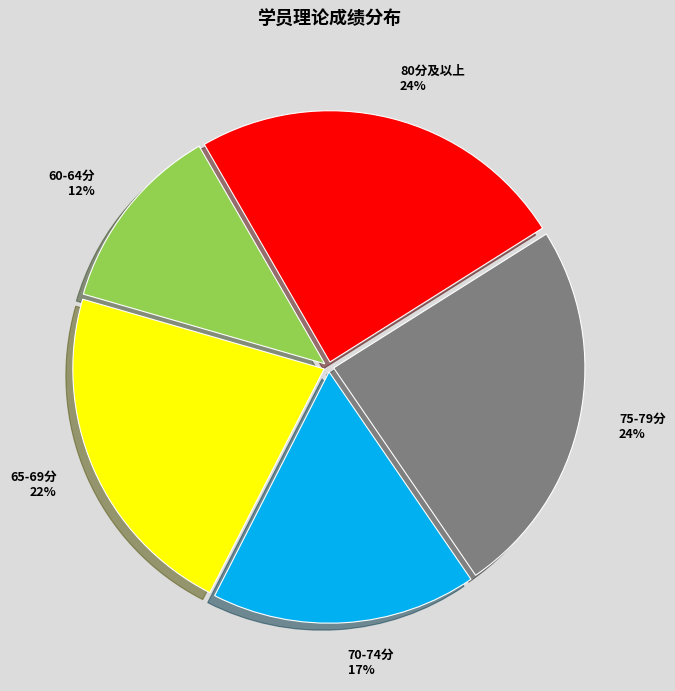

Do 80分及以上 and 65-69分 together represent more than half of the pie?

No